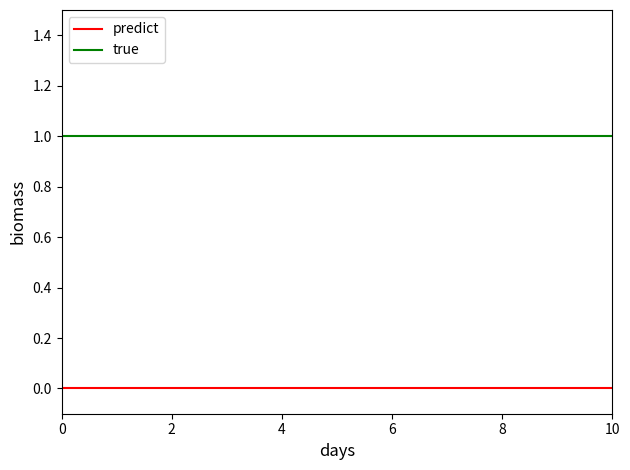

Rank the series by their average value, from lowest to highest.

predict, true